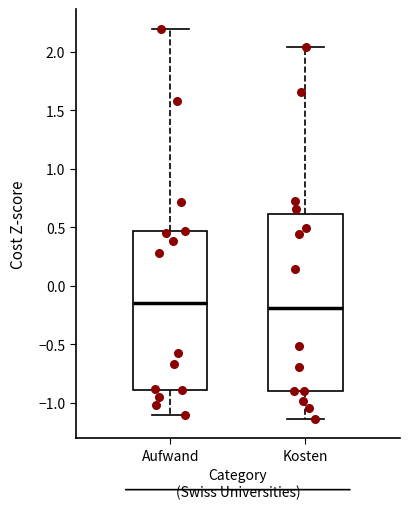

Reading left to right, read every box against the y-axis: the position of its median line, the range the box covers, and the ends of its whiskers. The values are not printed on the chart, so give them approximately, as read against the axis.

Aufwand: median -0.15, box -0.90 to 0.45, whiskers -1.10 to 2.20
Kosten: median -0.20, box -0.90 to 0.60, whiskers -1.15 to 2.05